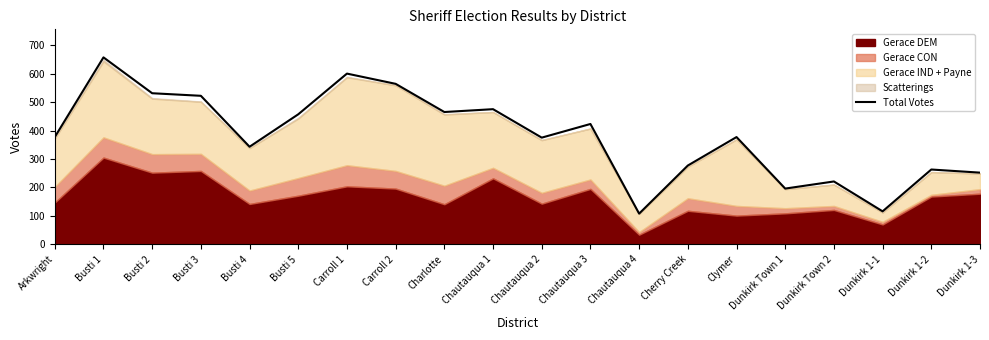

What position from the left is Busti 4?

5